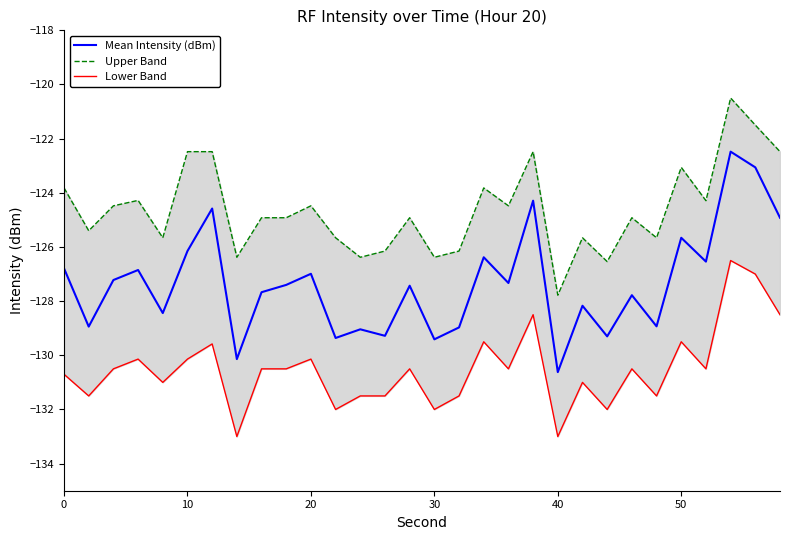

True or false: Mean Intensity (dBm) has a value of -72.2 at 20.

False